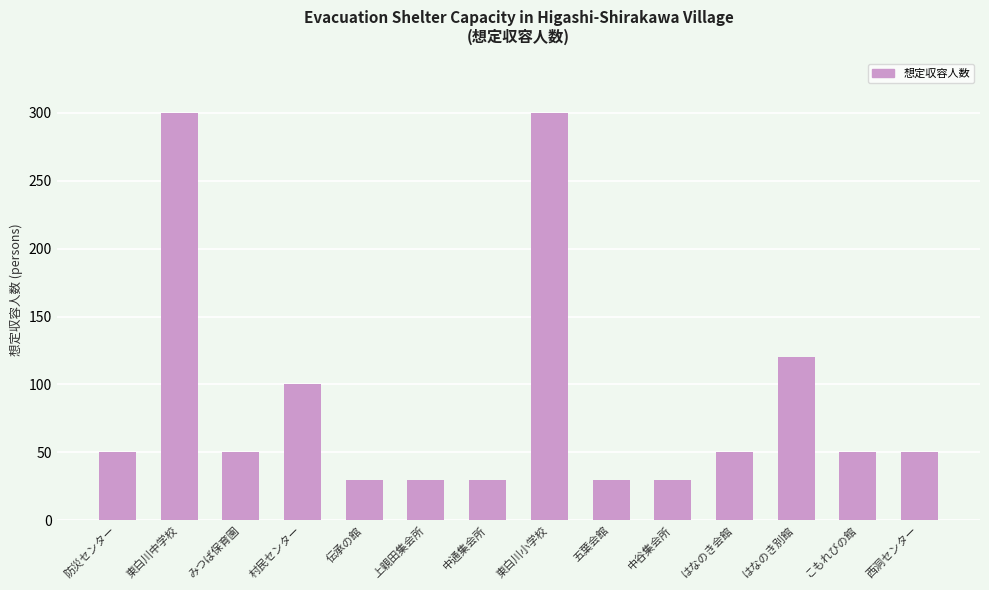

At which label is the value closest to 165?

はなのき別館